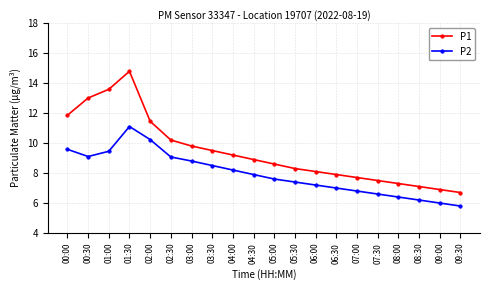

At how many categories does at least one series exceed 10?

6